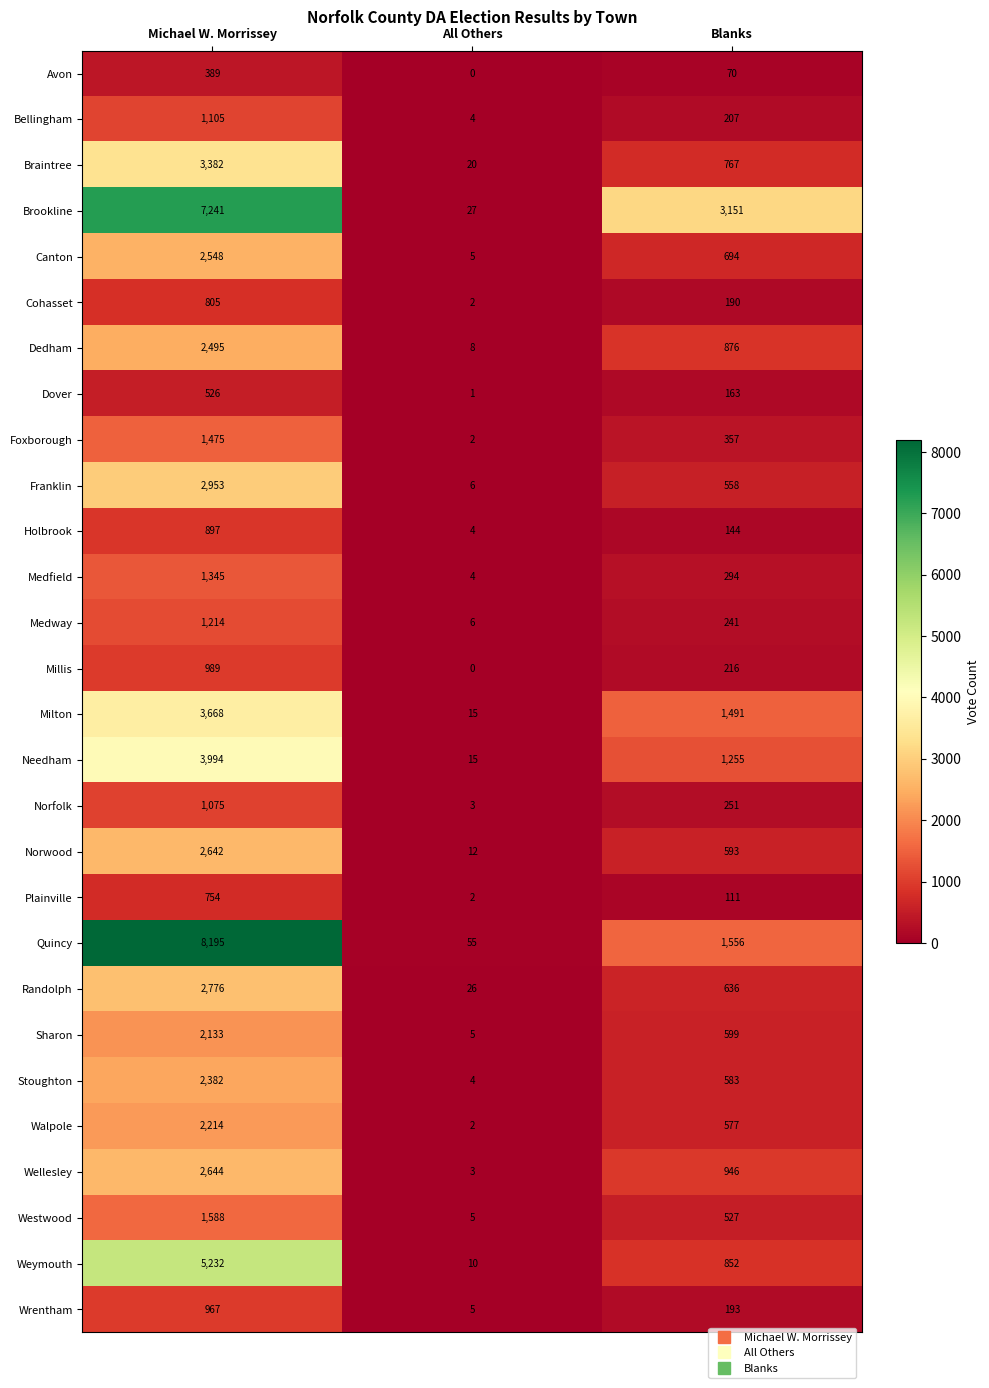

What is the sum of all Stoughton values?

2969